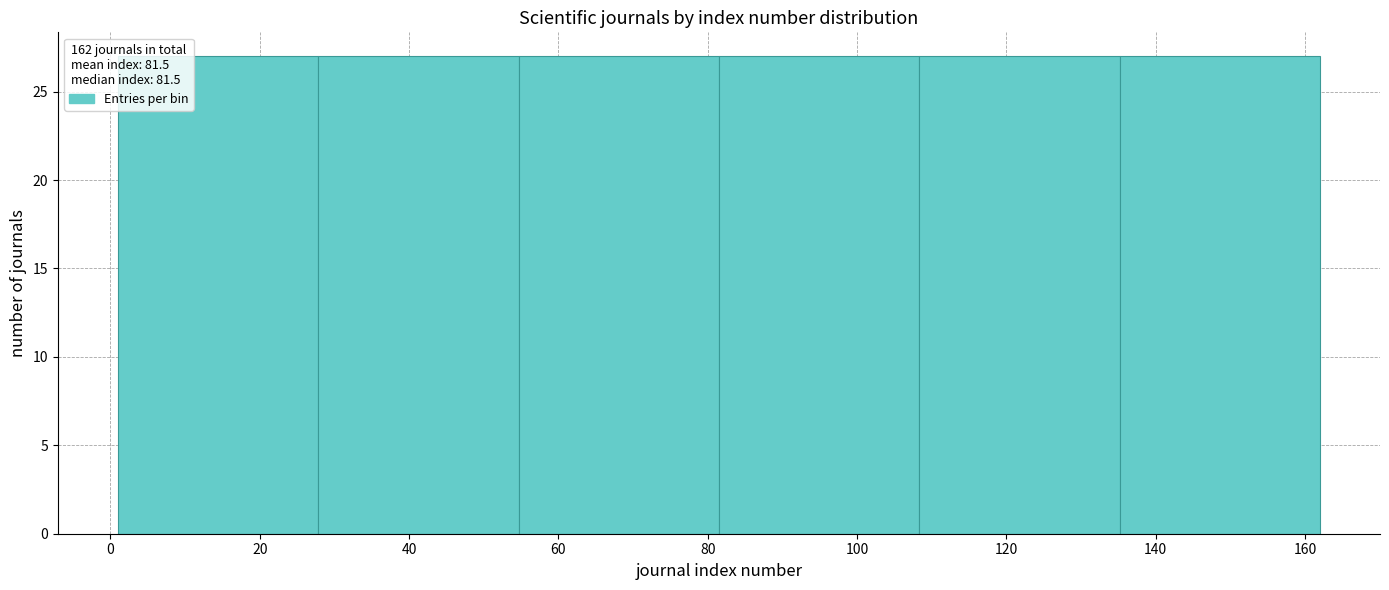

Reading left to right, transcribe this chart: for each bar, give the range it covers on the x-axis and its height. Neither the bar edges nor the heights are printed on the chart, so give them approximately, as read against the axes.

2 to 28: 27
28 to 54: 27
54 to 82: 27
82 to 108: 27
108 to 136: 27
136 to 162: 27